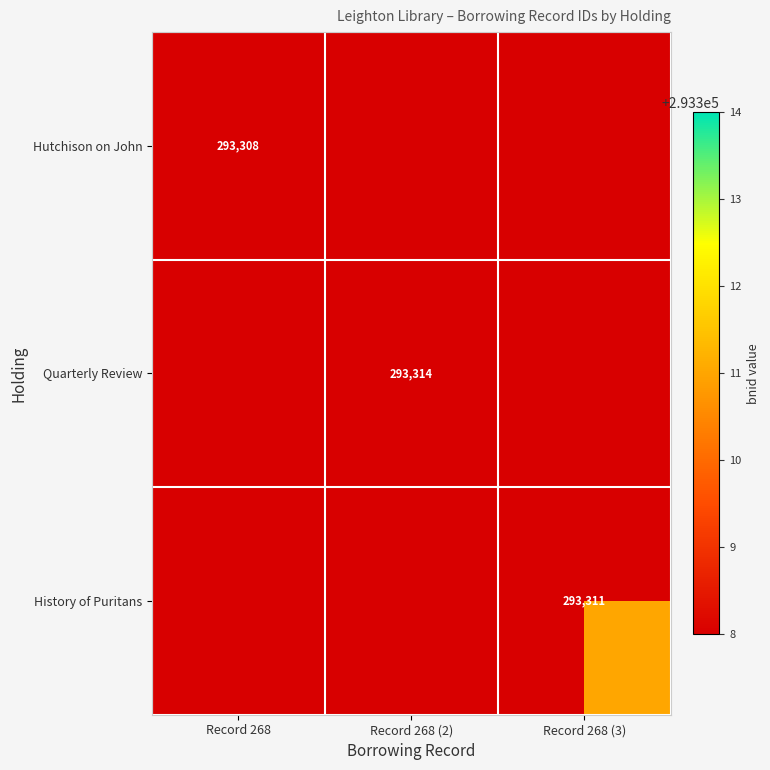

Is it true that Quarterly Review equals 139377 at Record 268 (2)?

False